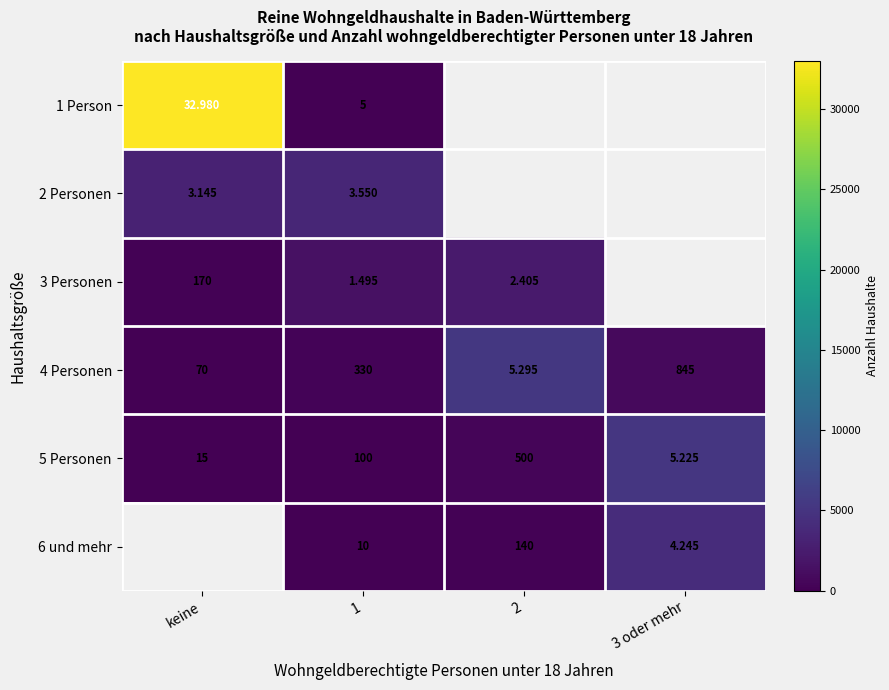

Between 1 and keine, which is larger?

keine